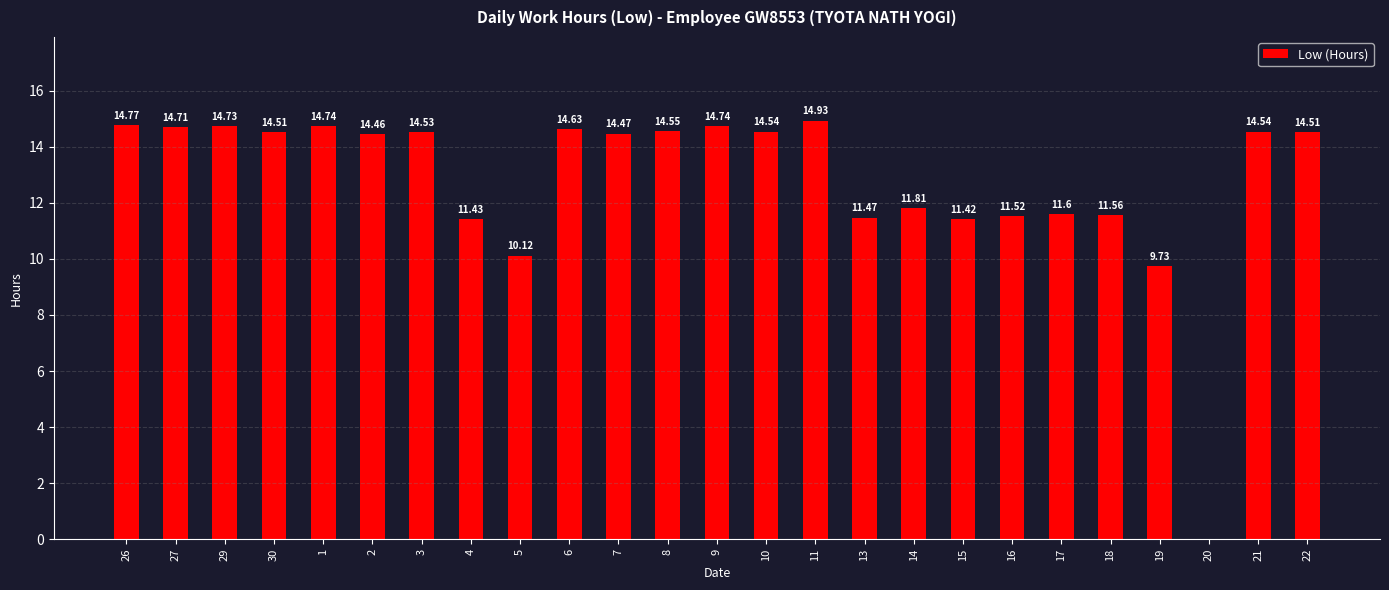

At which label is the value closest to 7?

19